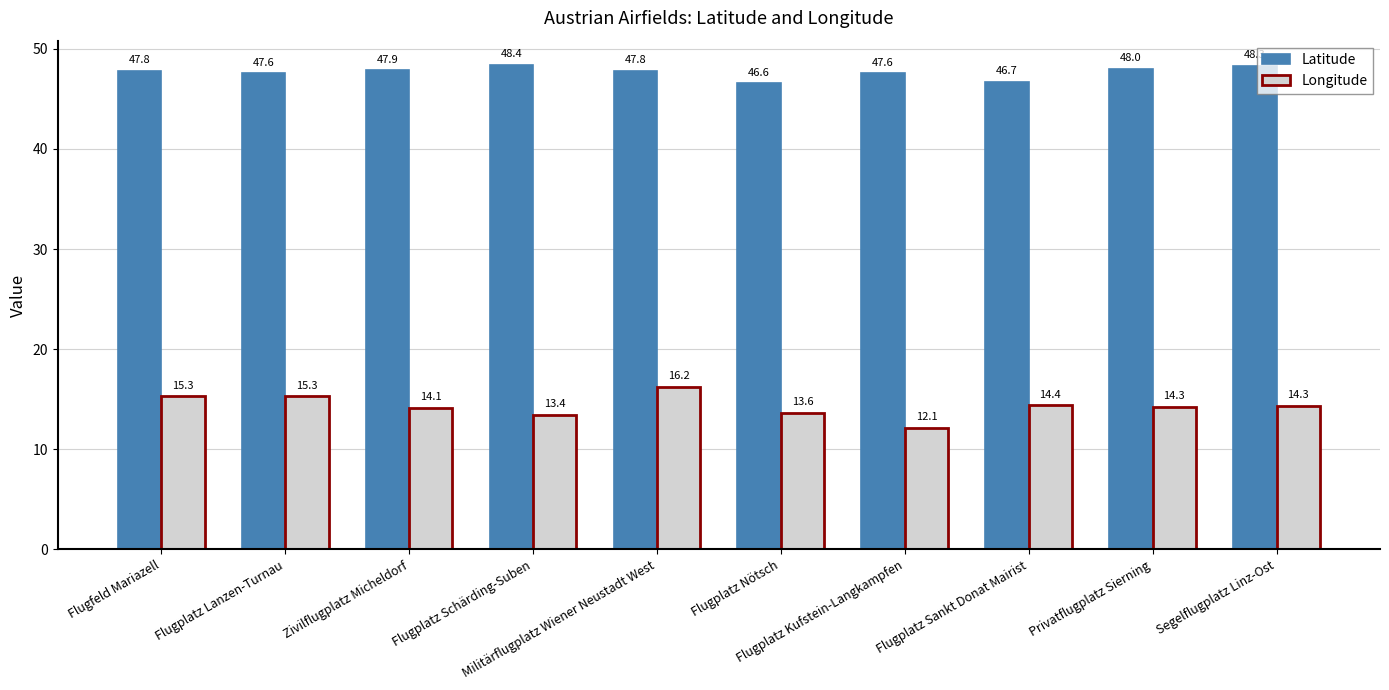

What are all the series names shown in the legend?

Latitude, Longitude